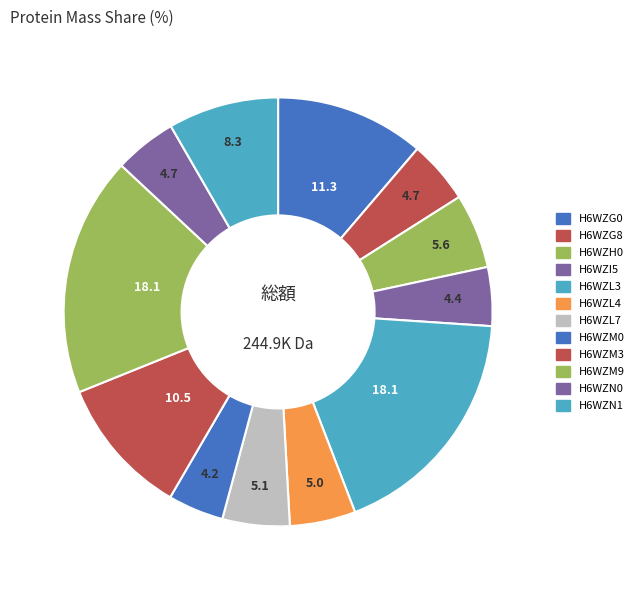

Count the number of slices in the pie.

12